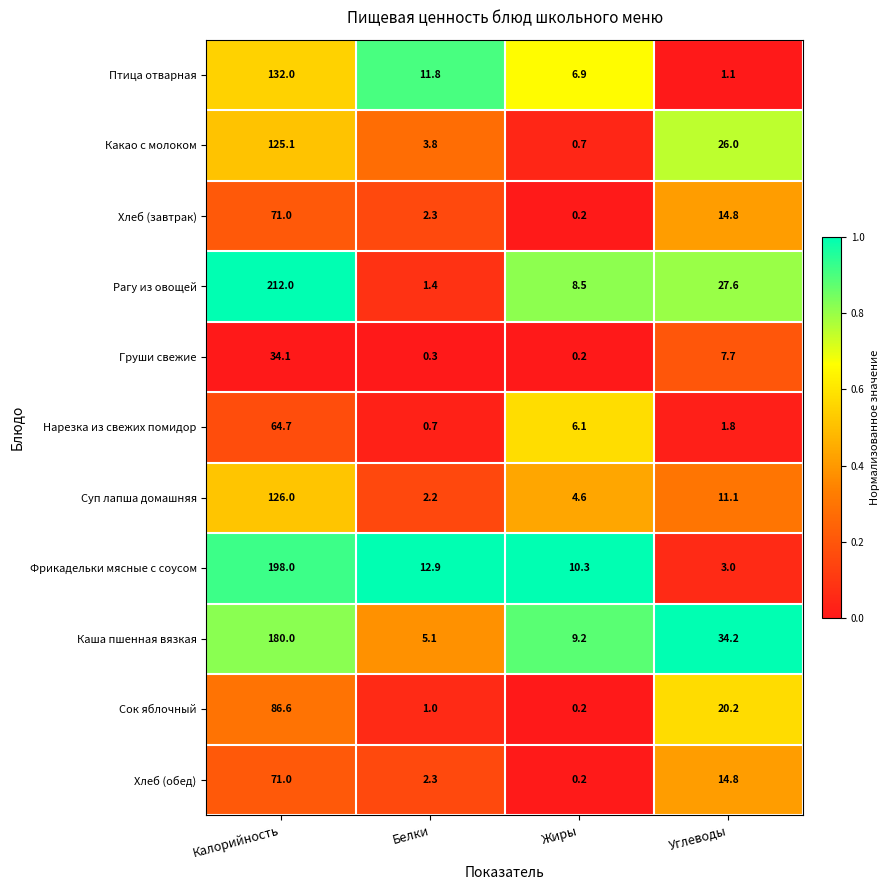

Rank the categories by Фрикадельки мясные с соусом value from highest to lowest.

Калорийность, Белки, Жиры, Углеводы